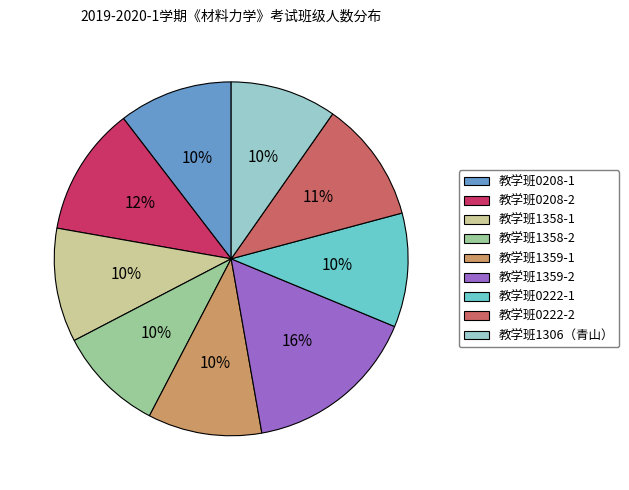

True or false: 教学班1359-1 accounts for 1% of the total.

False